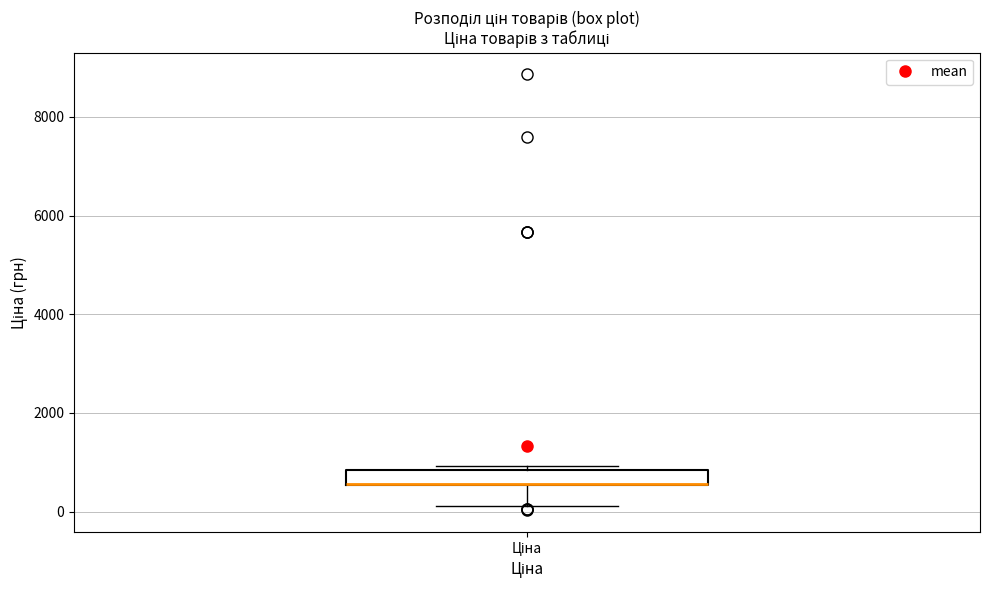

Where does the lower whisker of the box for Ціна end on the y-axis? The values are not printed on the chart, so give them approximately, as read against the axis.

200